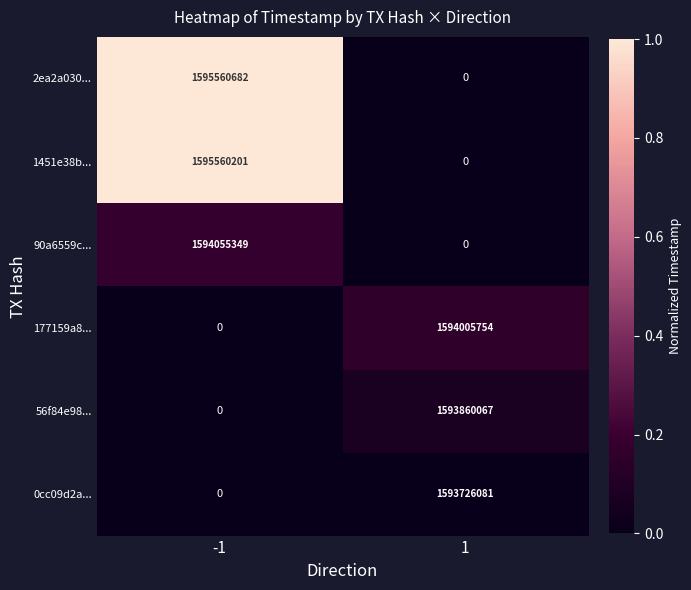

The 0cc09d2a... series shows 0 at -1. True or false?

True